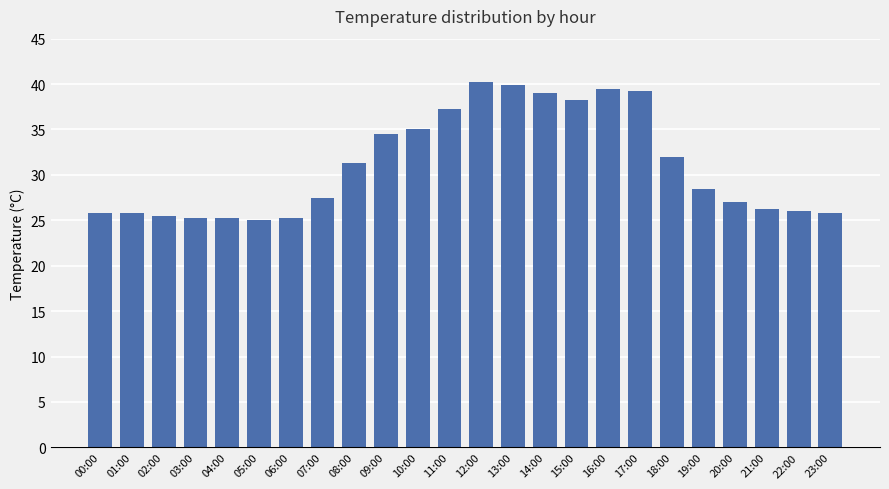

What position from the left is 00:00?

1